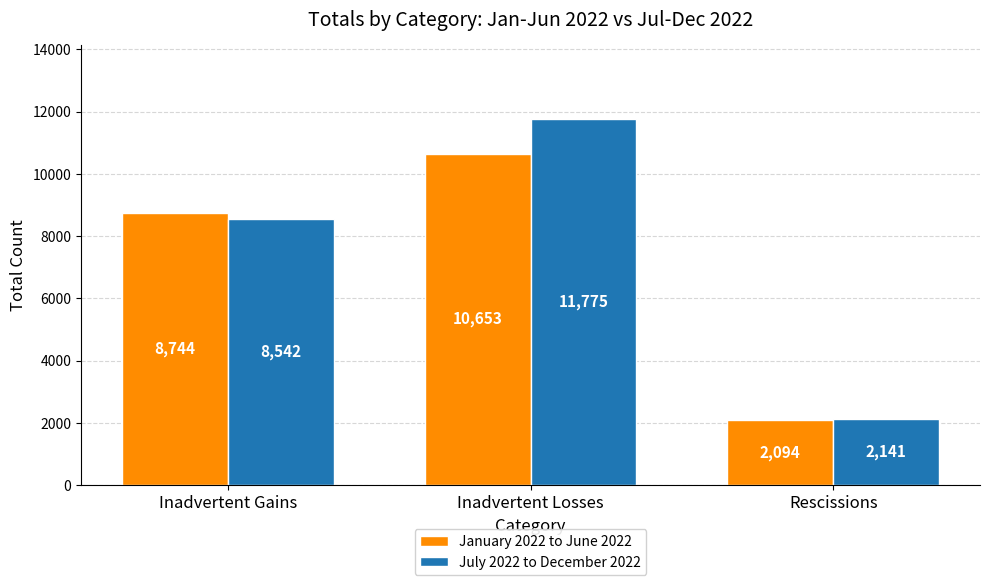

How many January 2022 to June 2022 values are between 2094 and 10653?

3